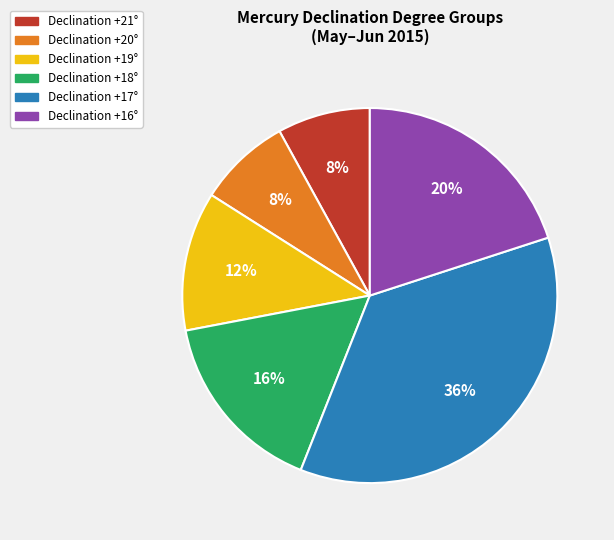

True or false: Declination +21° accounts for 16% of the total.

False